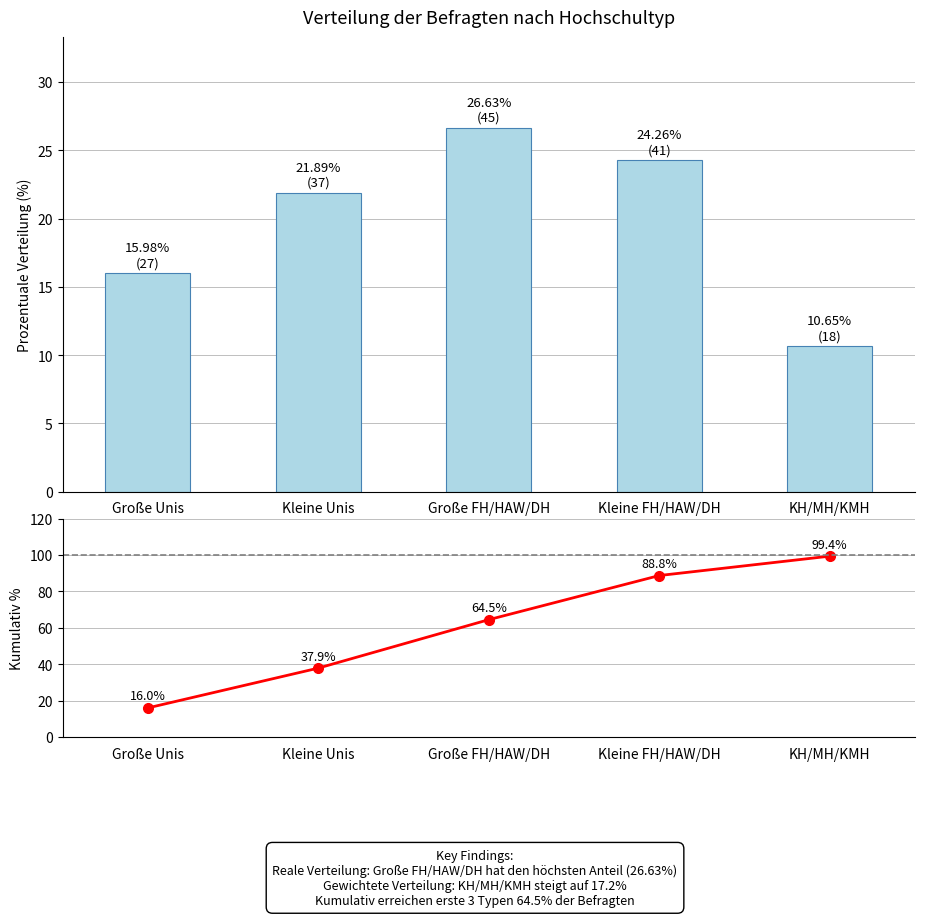

What is the greatest value displayed?

99.4